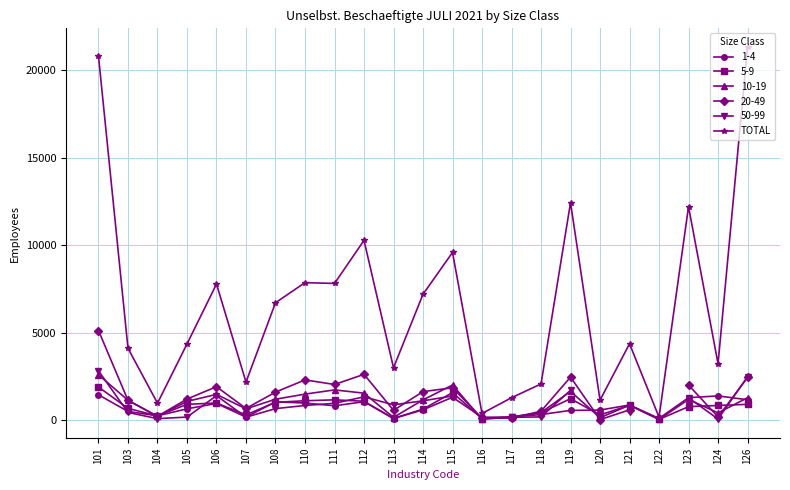

What is the difference between the second highest and minimum values?

20656